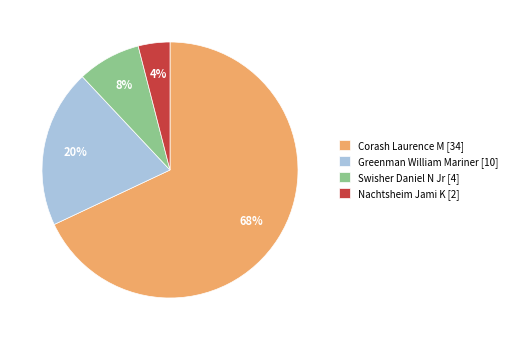

Which category has the biggest portion of the pie?

Corash Laurence M [34]